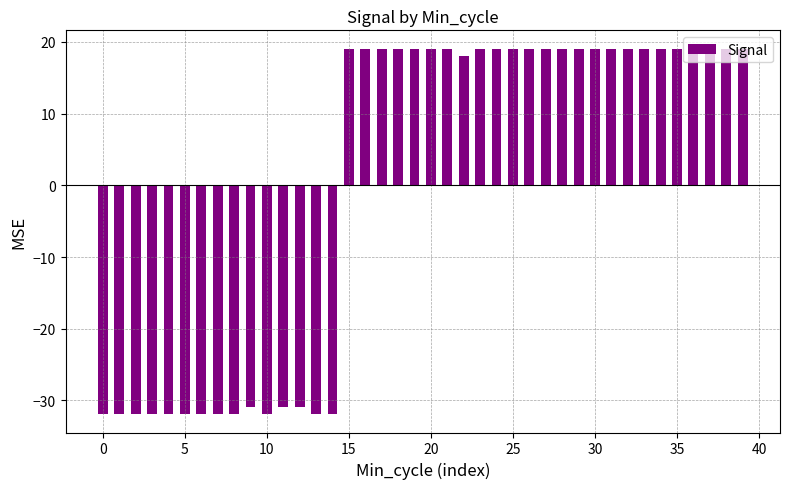

What is the value of the 37th bar from the left?

19.1